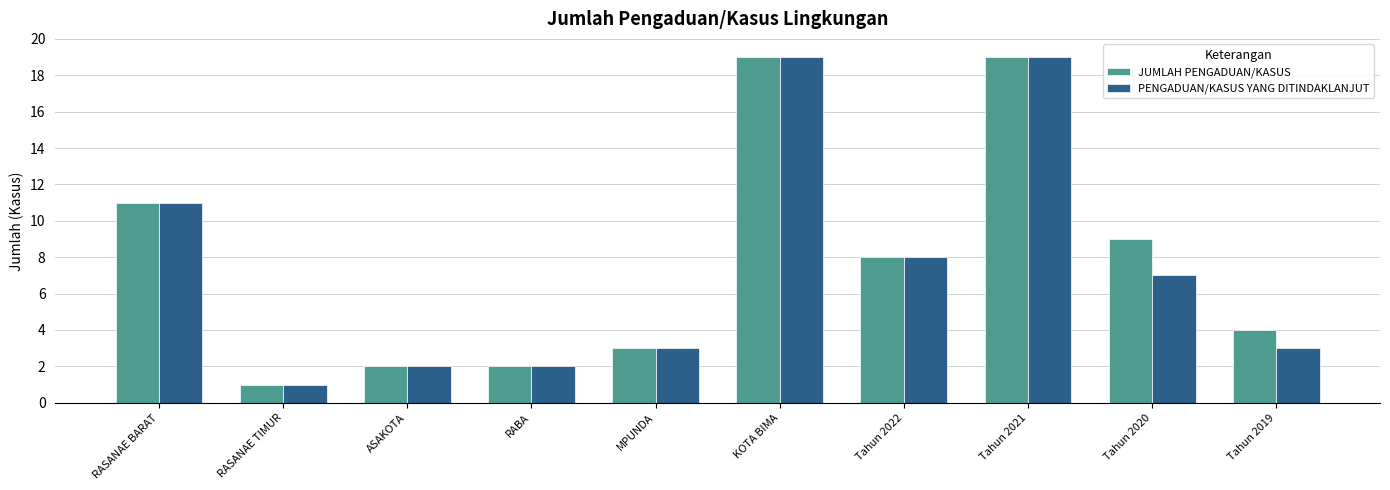

What is the difference between the second highest and minimum values in the JUMLAH PENGADUAN/KASUS series?

18